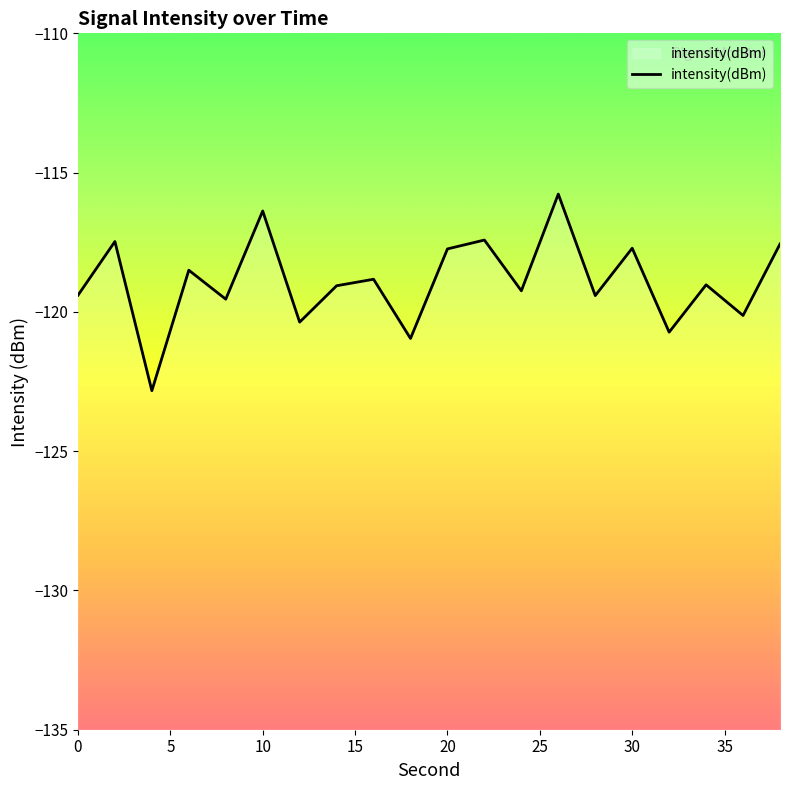

Which has a higher value, 32 or 26?

26